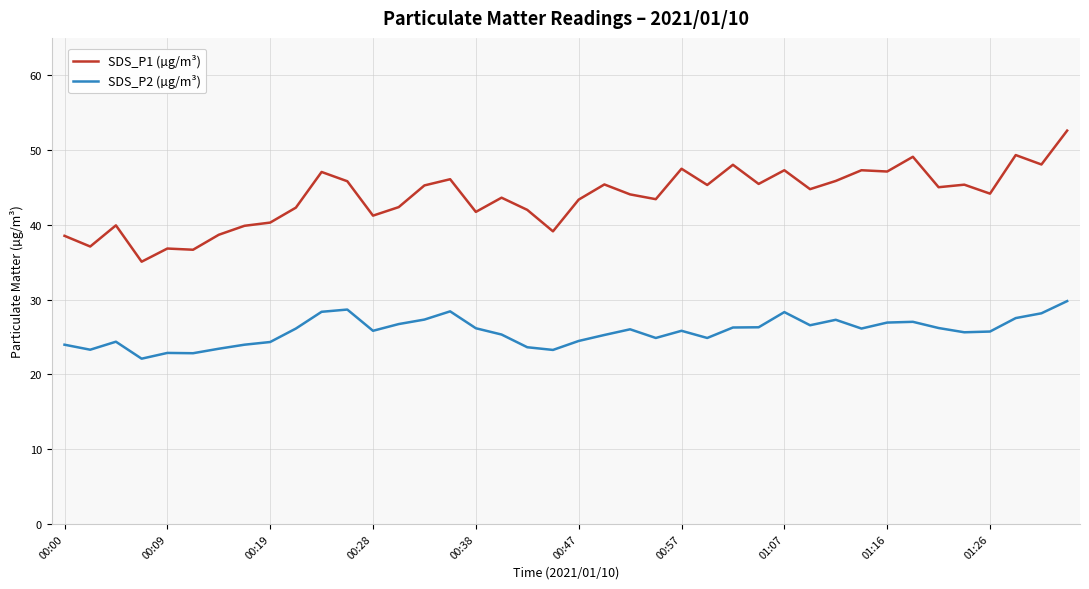

True or false: SDS_P2 (µg/m³) and SDS_P1 (µg/m³) intersect in this chart.

False